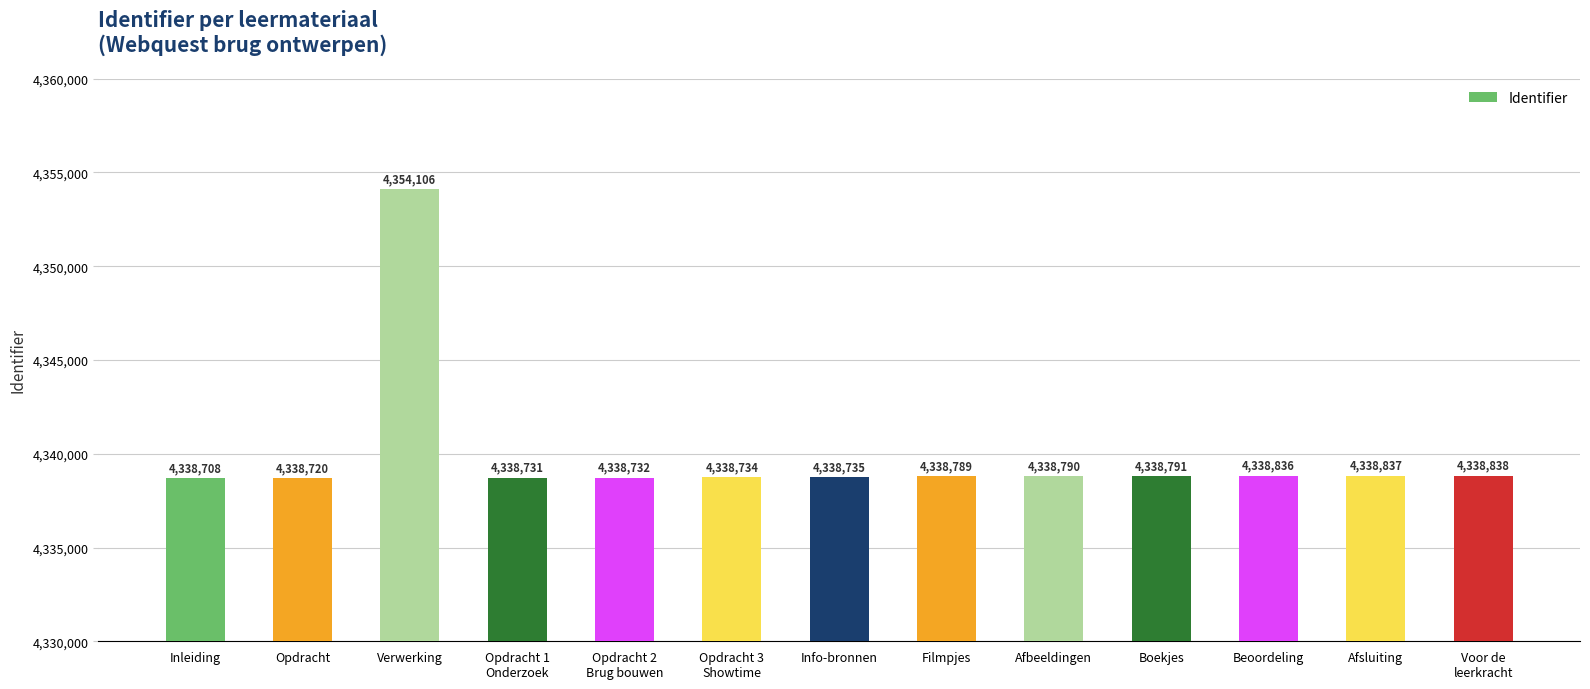

What is the label of the 3rd bar from the right?

Beoordeling